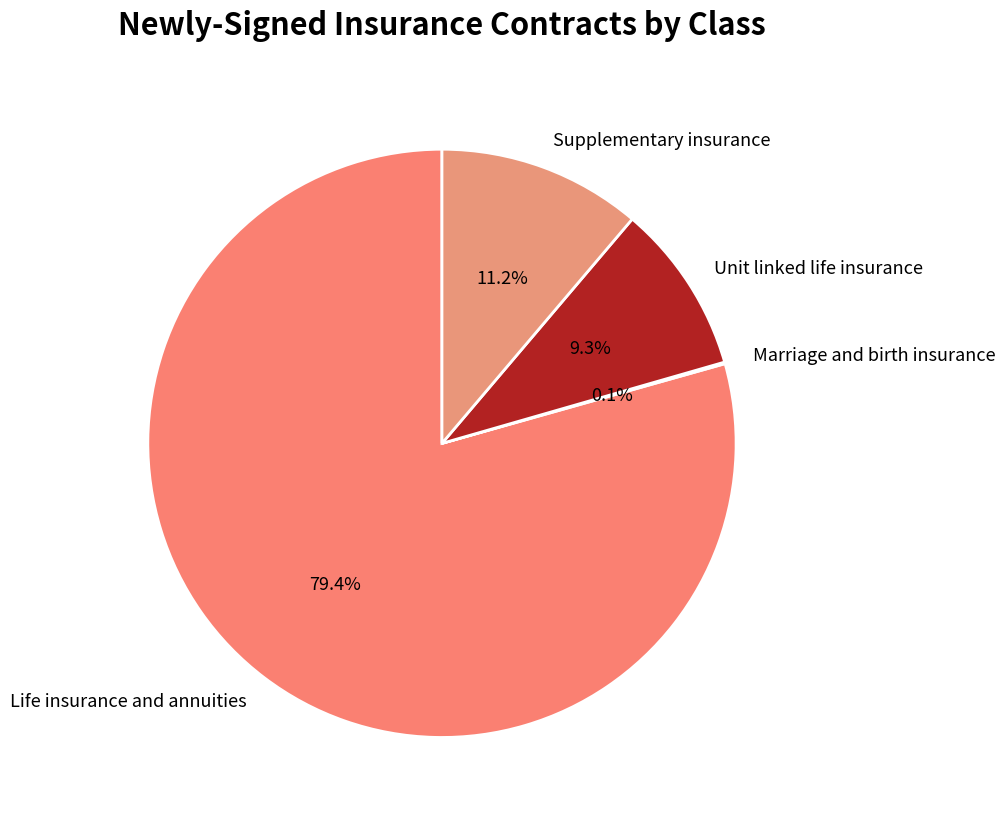

Between Unit linked life insurance and Supplementary insurance, which is larger?

Supplementary insurance